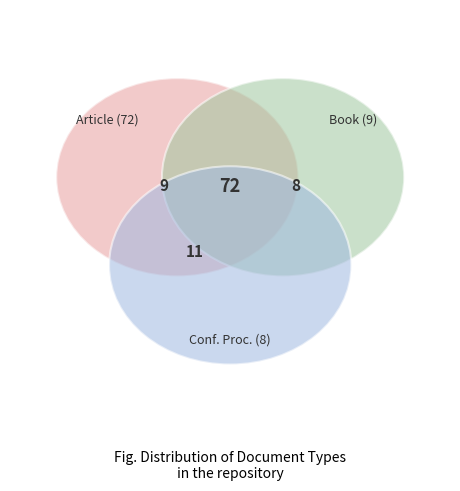

What is the largest slice in the pie chart?

Article